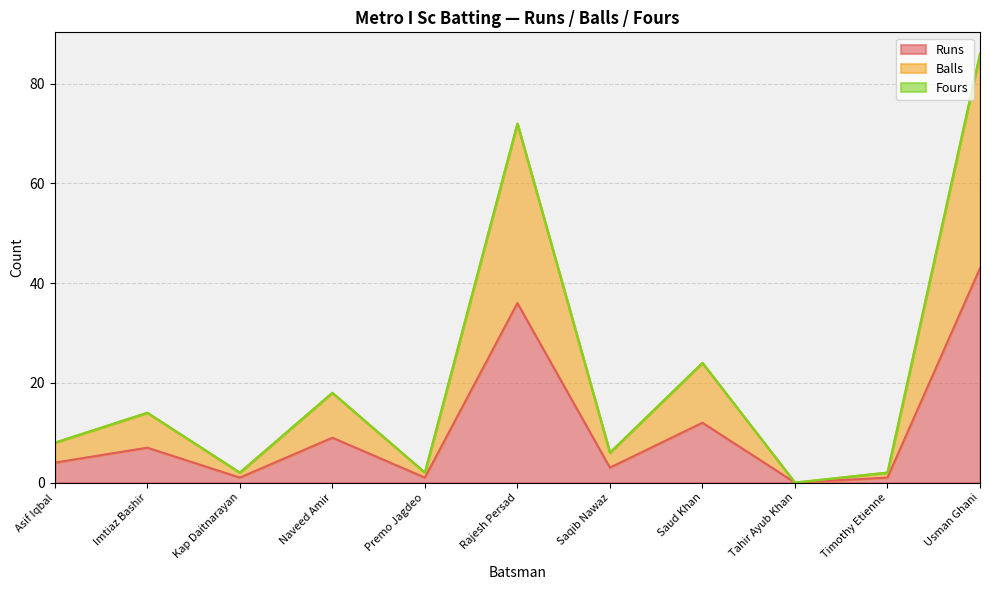

True or false: Balls has more than 0 interior local peaks.

True